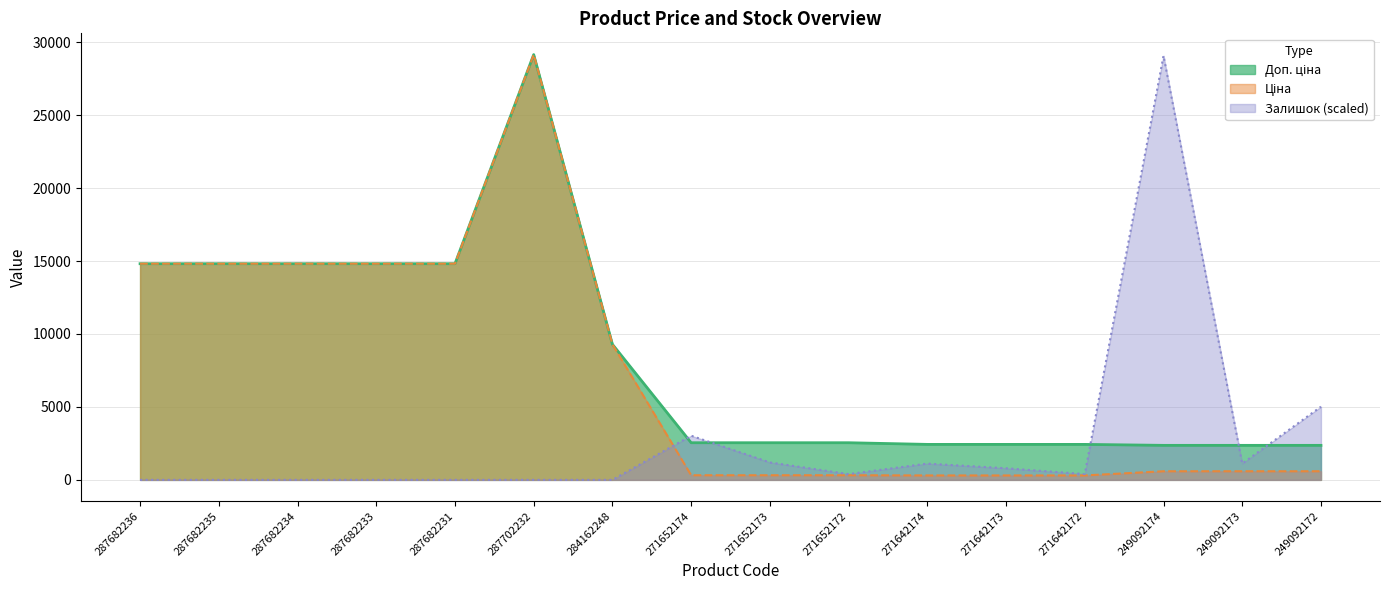

What is the approximate value of Доп. ціна at 287682233?

14817.6